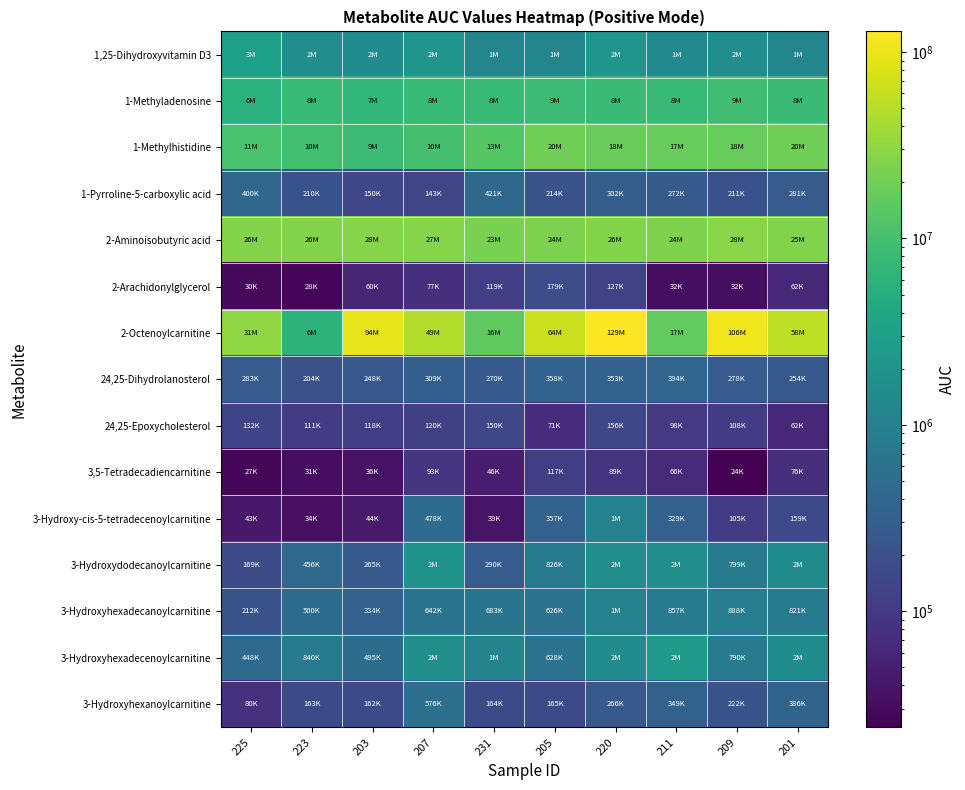

Count the number of categories in the chart.

10